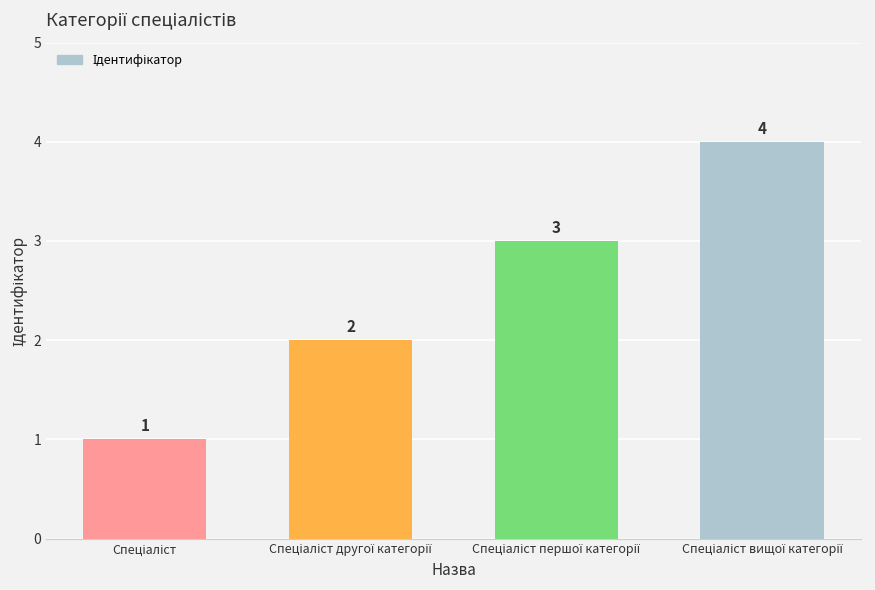

Does the chart contain stacked bars?

No